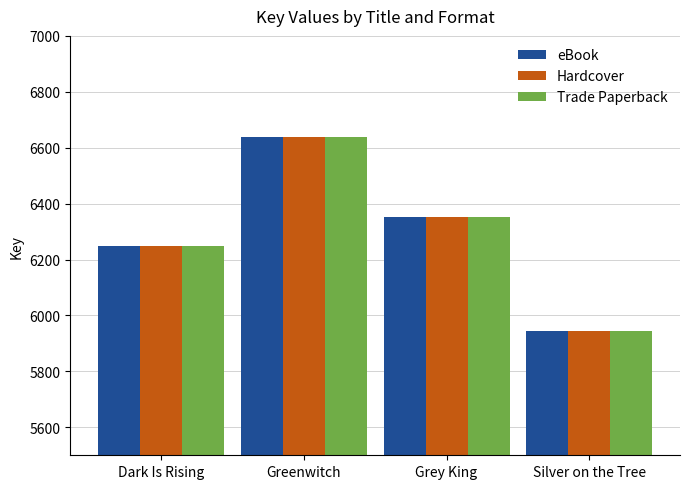

Are the bars grouped side by side (vs. stacked)?

Yes